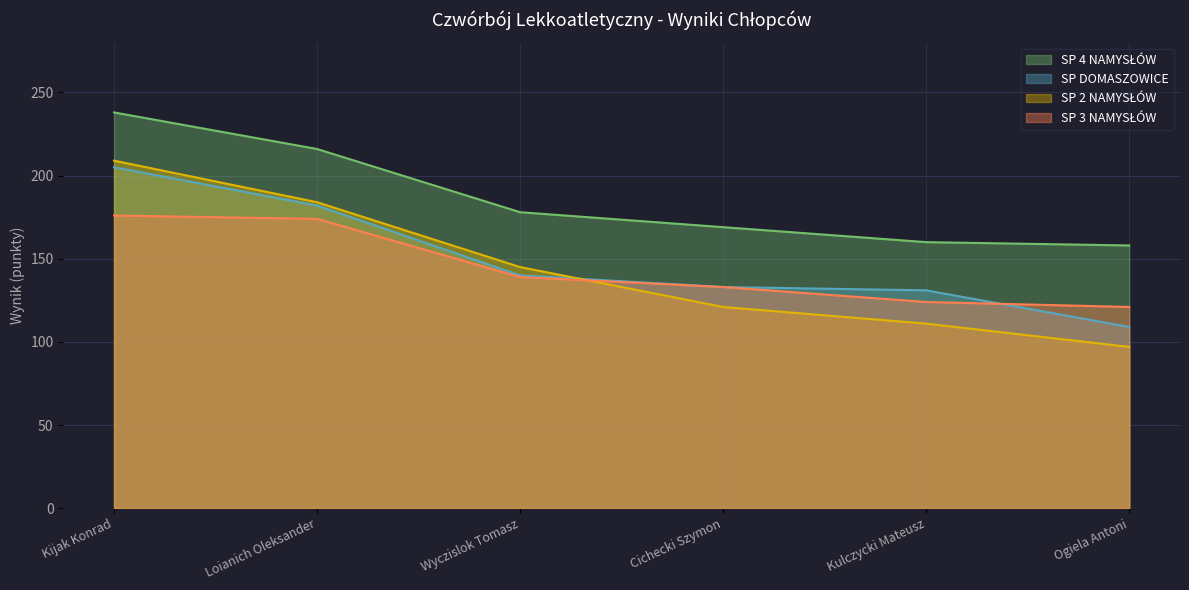

The SP DOMASZOWICE series shows 182 at Loianich Oleksander. True or false?

True